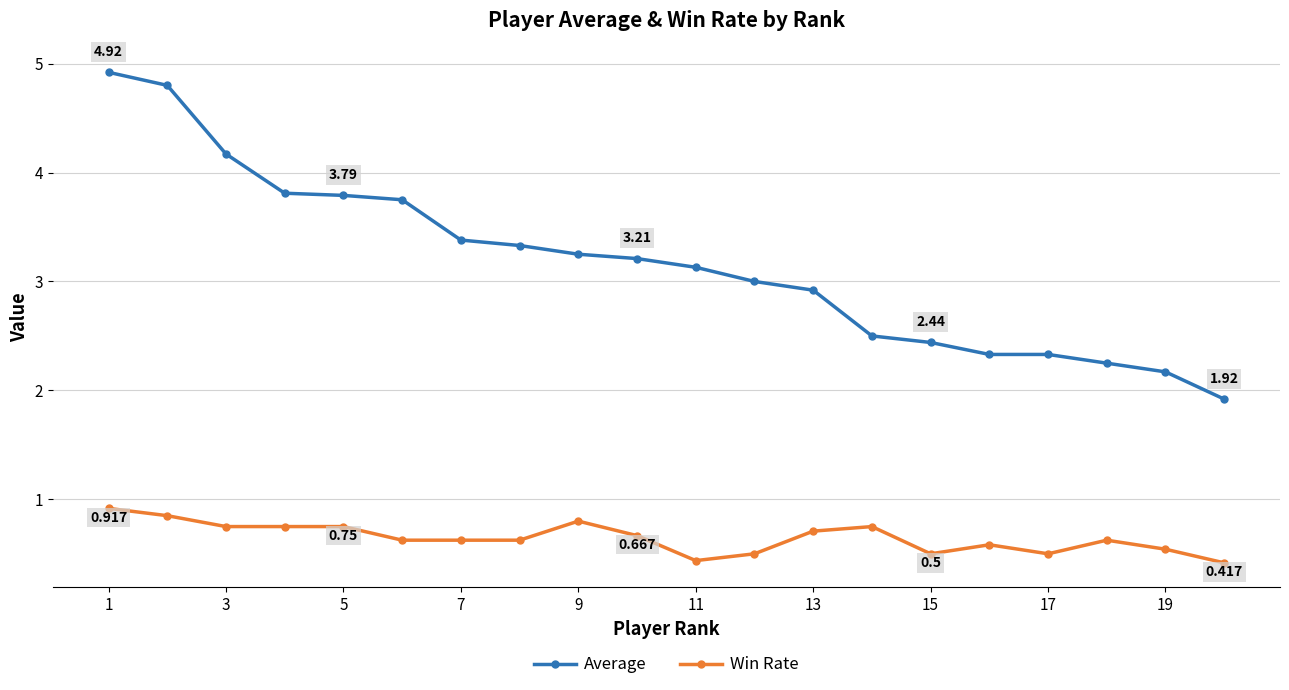

True or false: Win Rate and Average intersect in this chart.

False